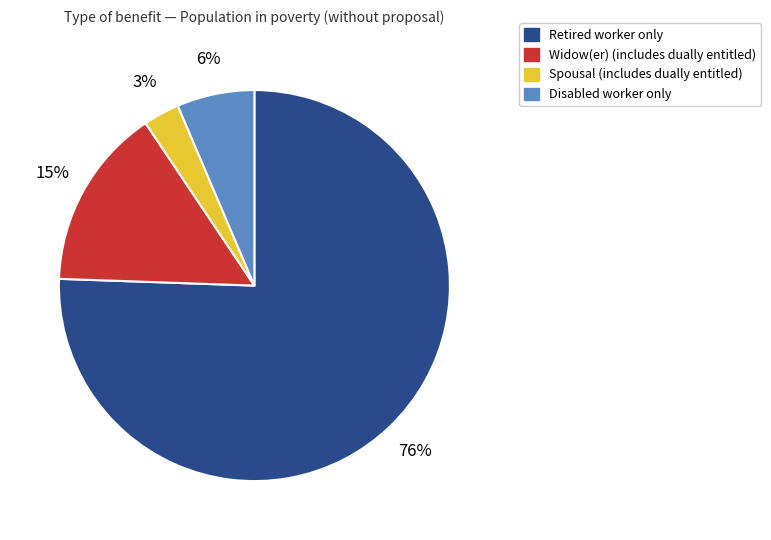

To the nearest percent, what is the average slice percentage?

25%